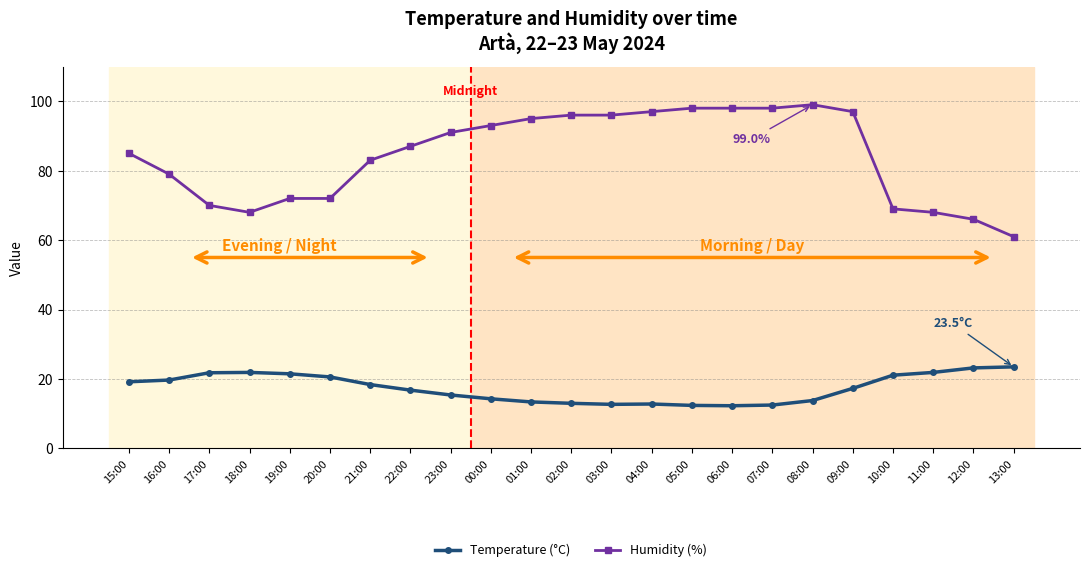

True or false: Temperature (°C) and Humidity (%) cross at least once.

False